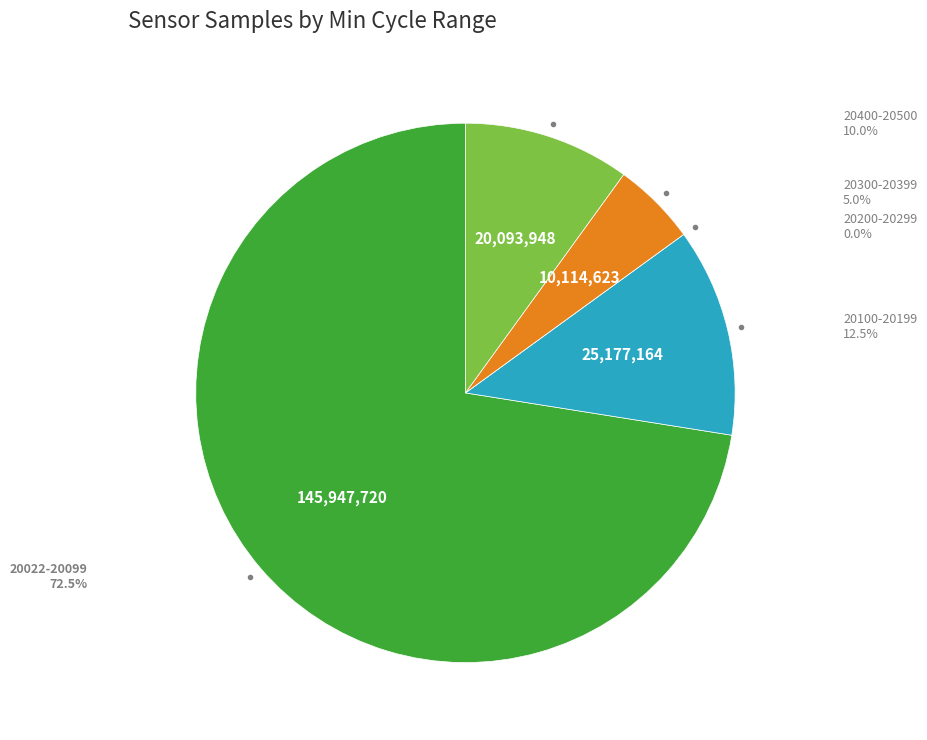

Does any single category account for the majority?

Yes